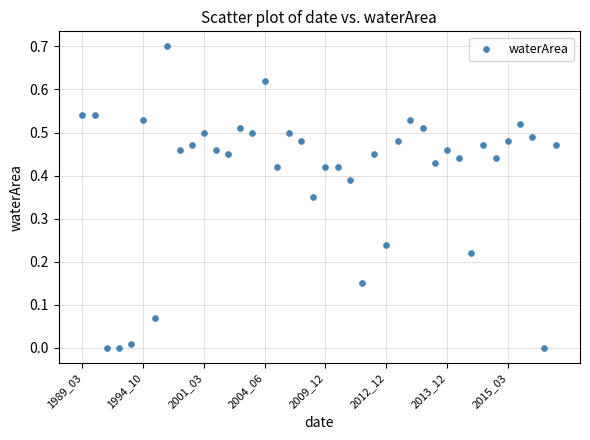

What is the range of Y values (max minus min)?

0.7